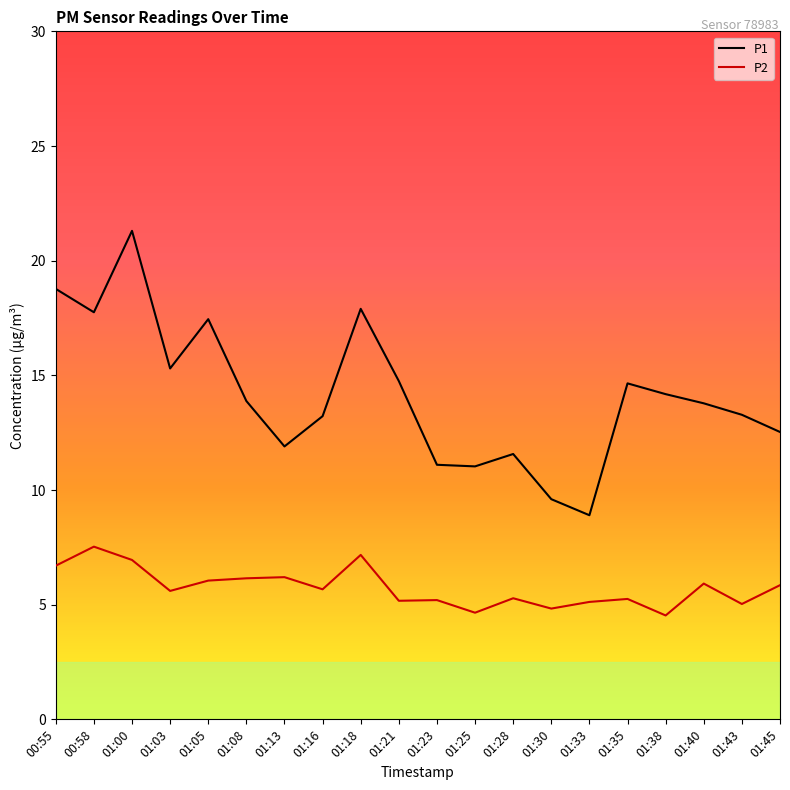

Is it true that P1 equals 22.1 at 01:08?

False